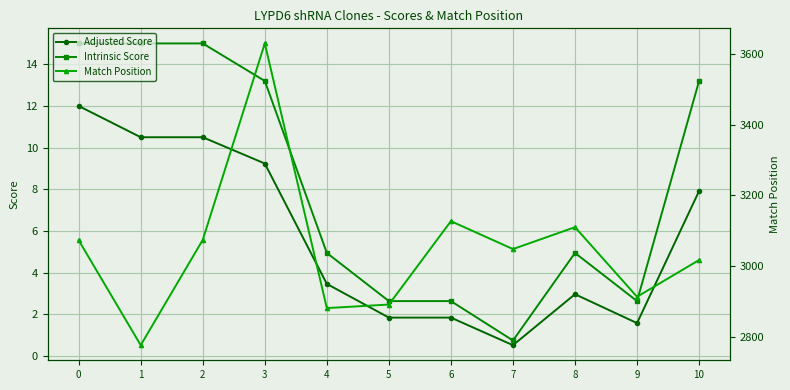

What is the value of the Match Position point at the 6th from the left?

2891.0